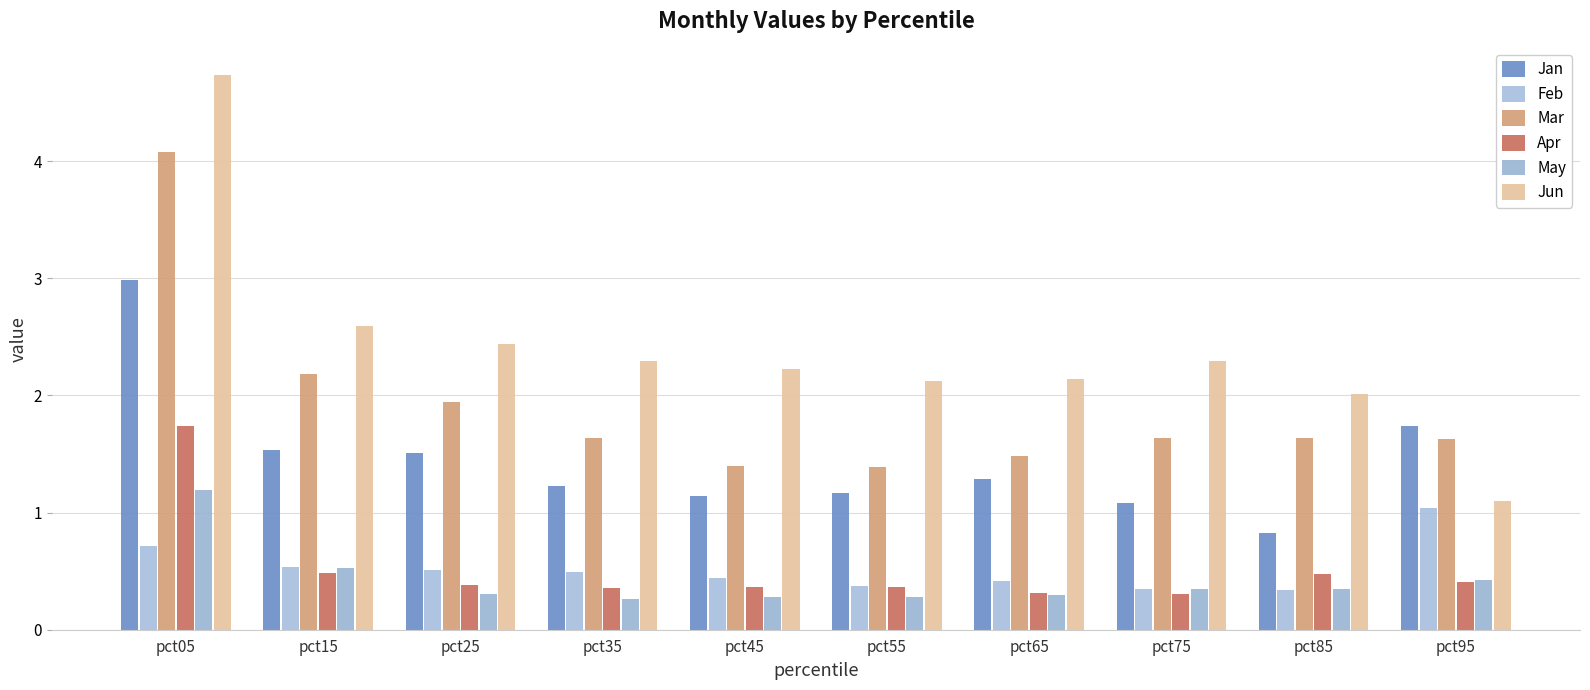

The value of Jan at pct95 is 0.5. True or false?

False